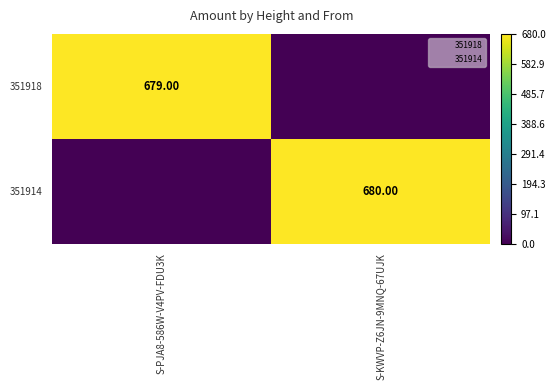

What is the spread (max minus min) of values at S-KWVP-Z6JN-9MNQ-67UJK?

680